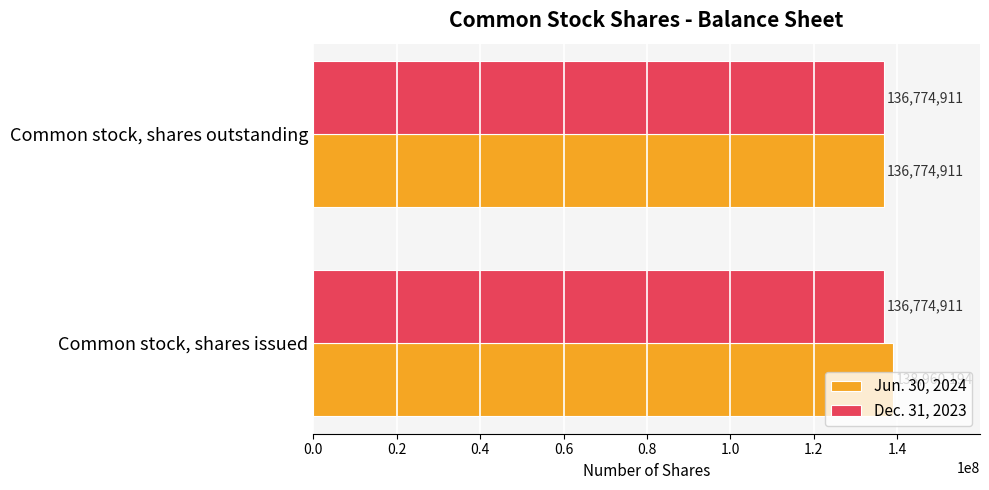

At which label is Jun. 30, 2024 closest to 137867552?

Common stock, shares outstanding